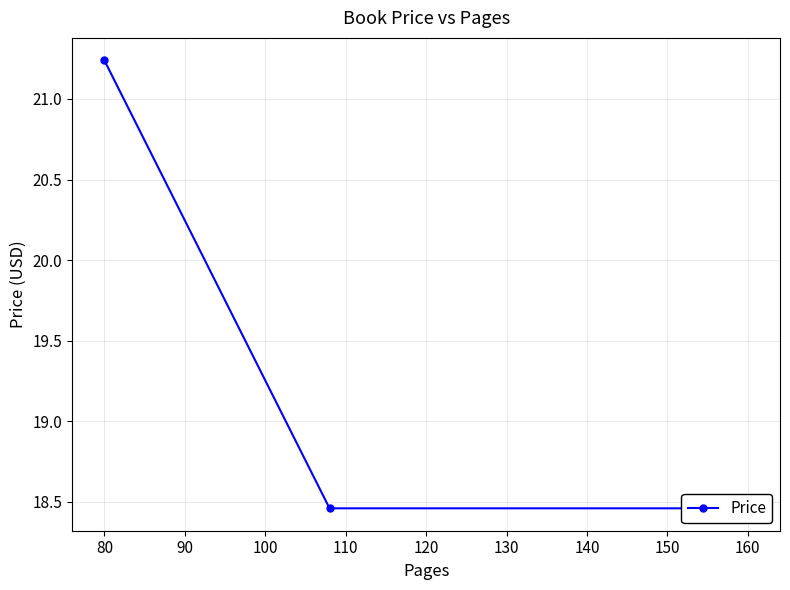

Approximately how many times larger is the value at 80 compared to 90?

1.0